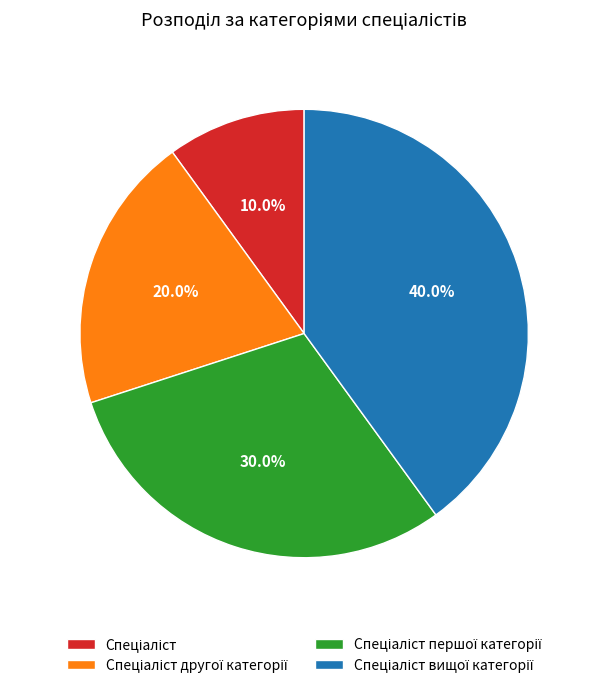

Is there any slice that represents more than half of the pie?

No